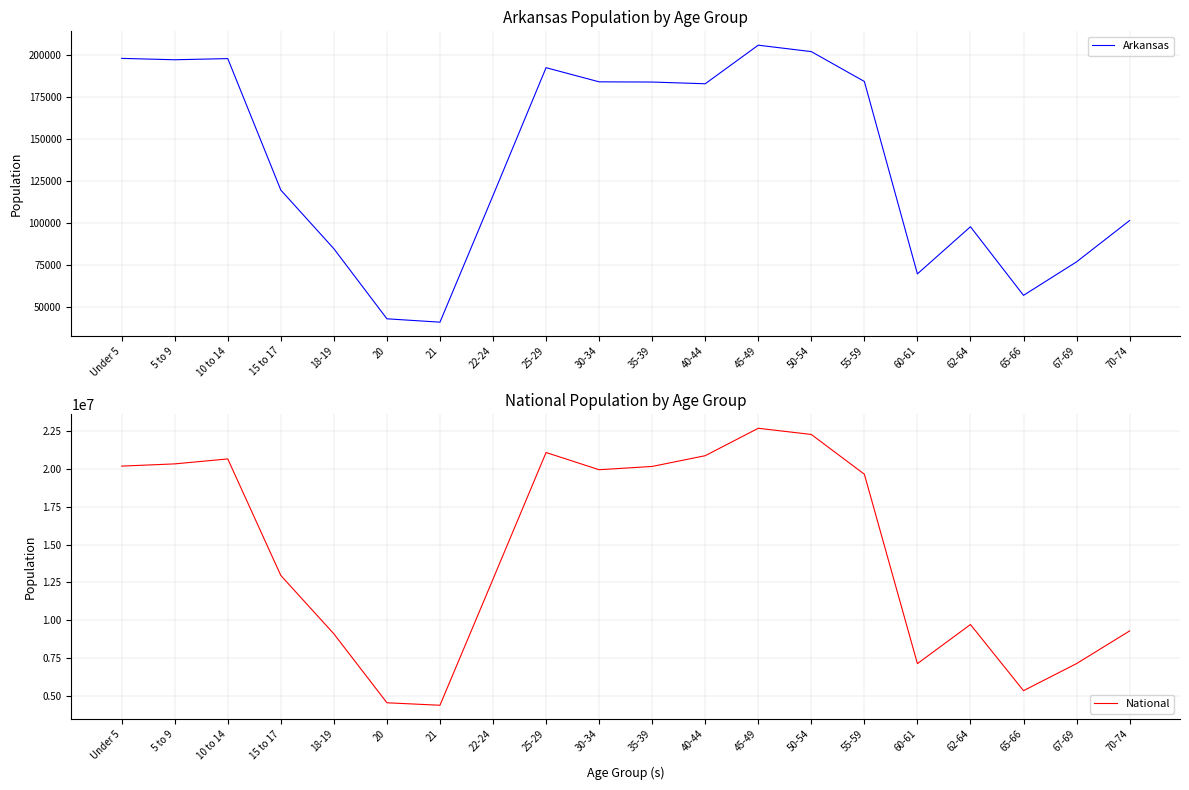

True or false: National and Arkansas cross at least once.

False